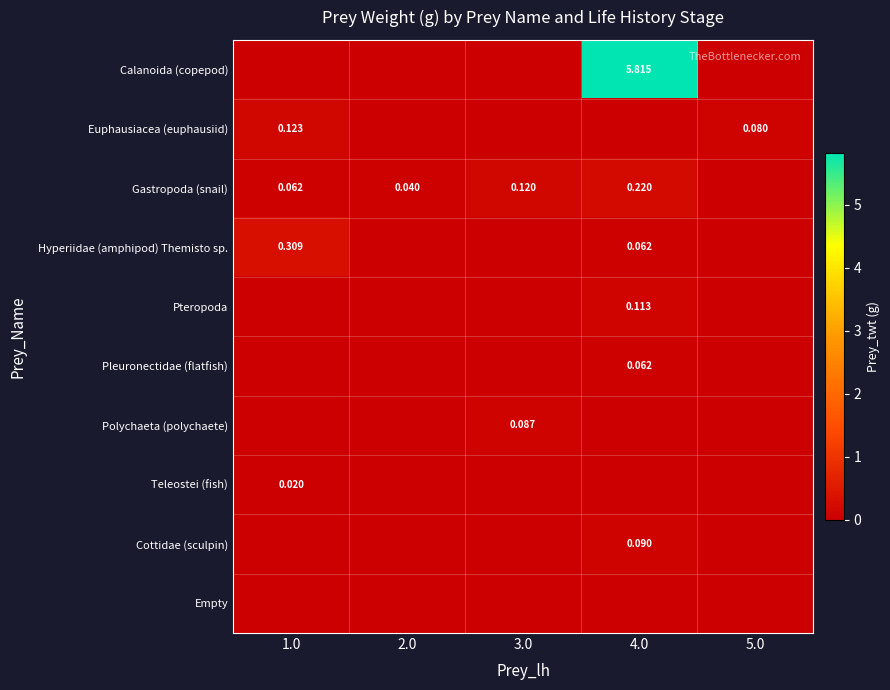

What is the spread (max minus min) of values at 1.0?

0.3